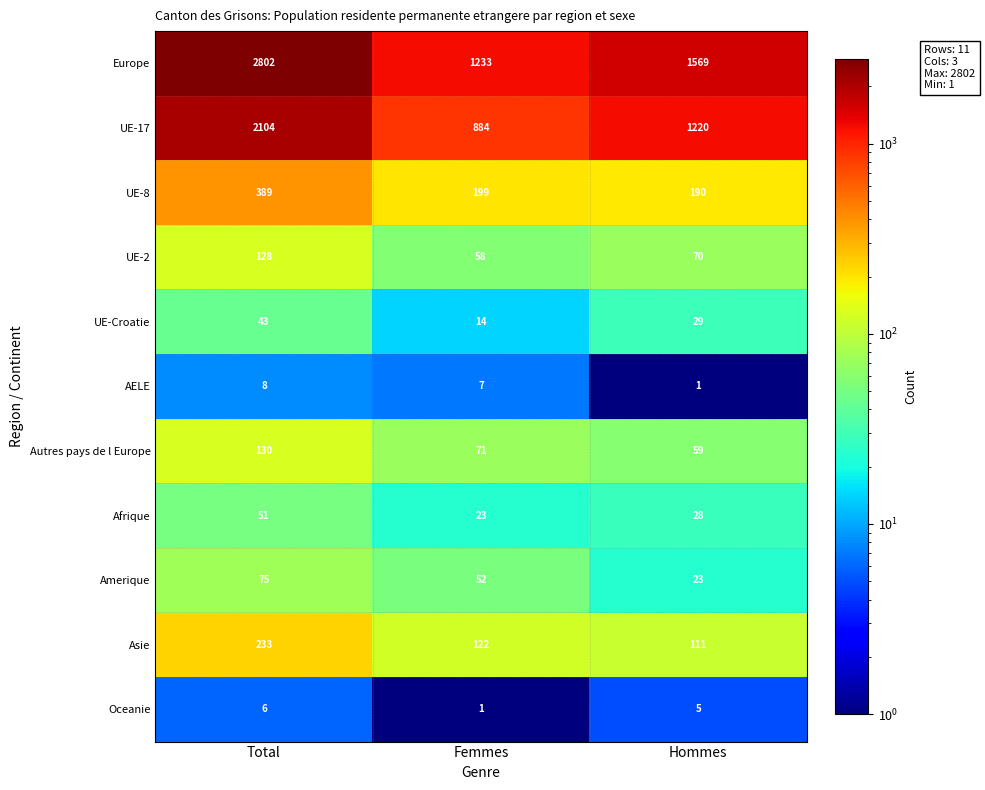

Rank the series by their maximum value, from lowest to highest.

Oceanie, AELE, UE-Croatie, Afrique, Amerique, UE-2, Autres pays de l Europe, Asie, UE-8, UE-17, Europe